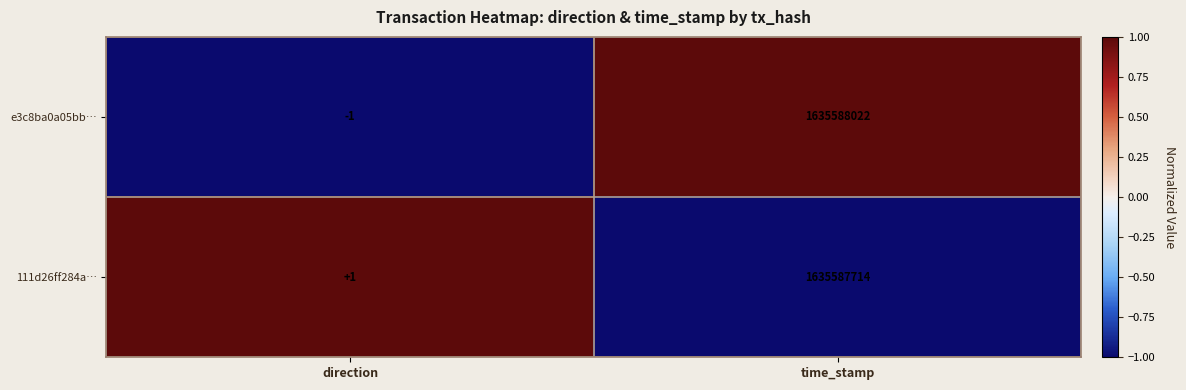

List the labels in order of e3c8ba0a05bb… value, largest first.

time_stamp, direction